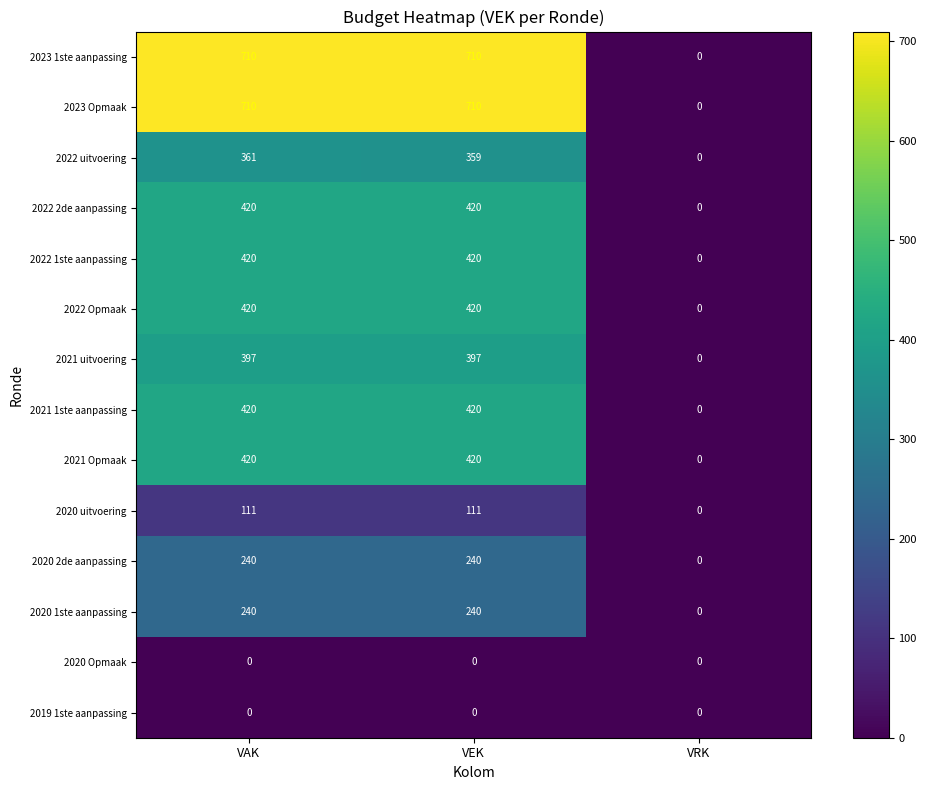

Is it true that 2020 1ste aanpassing equals 100 at VEK?

False